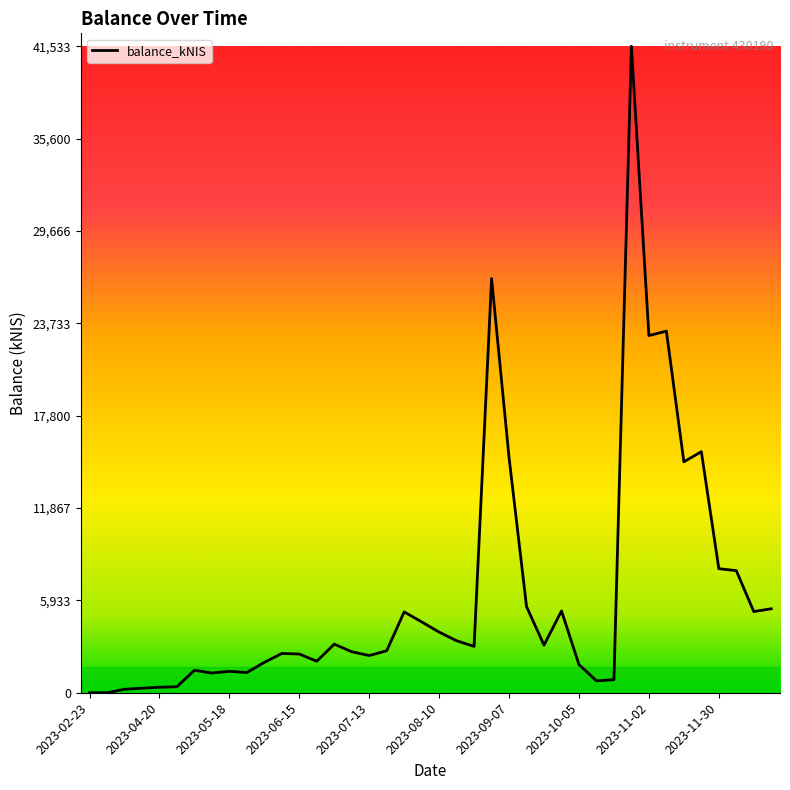

What is the maximum value shown in the chart?

41532.9